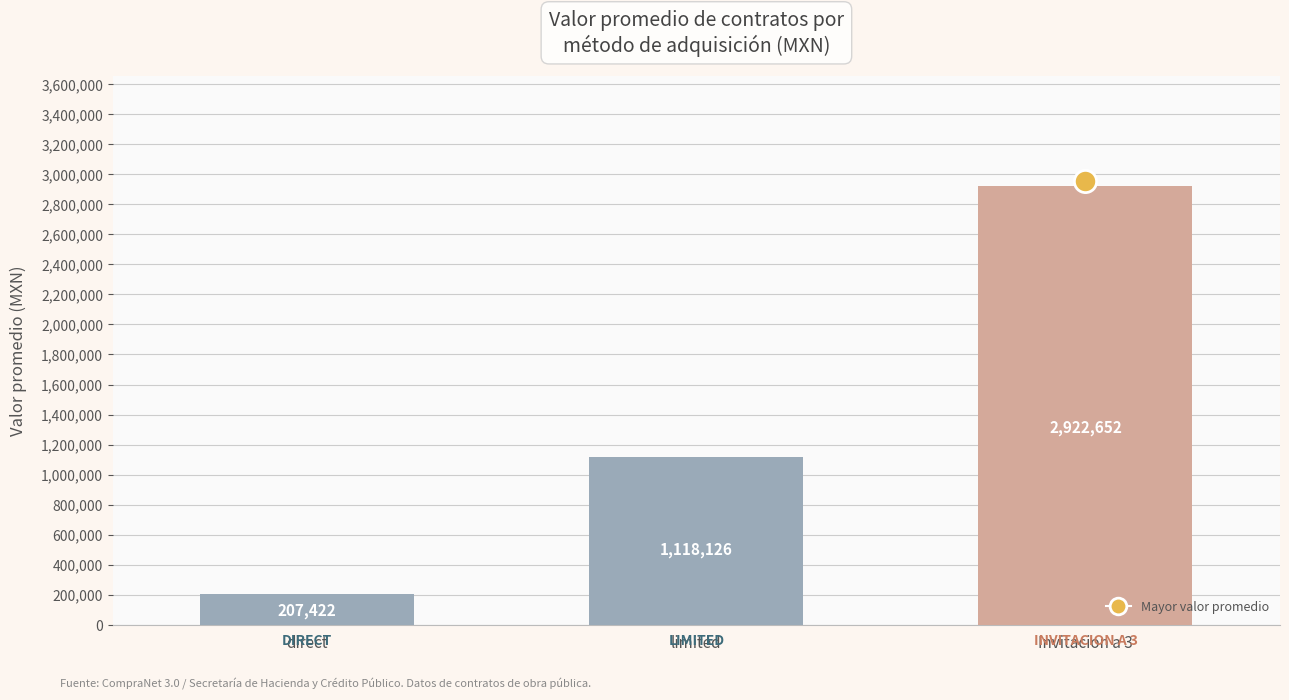

What value does the data have at Invitacion a 3?

2922652.2